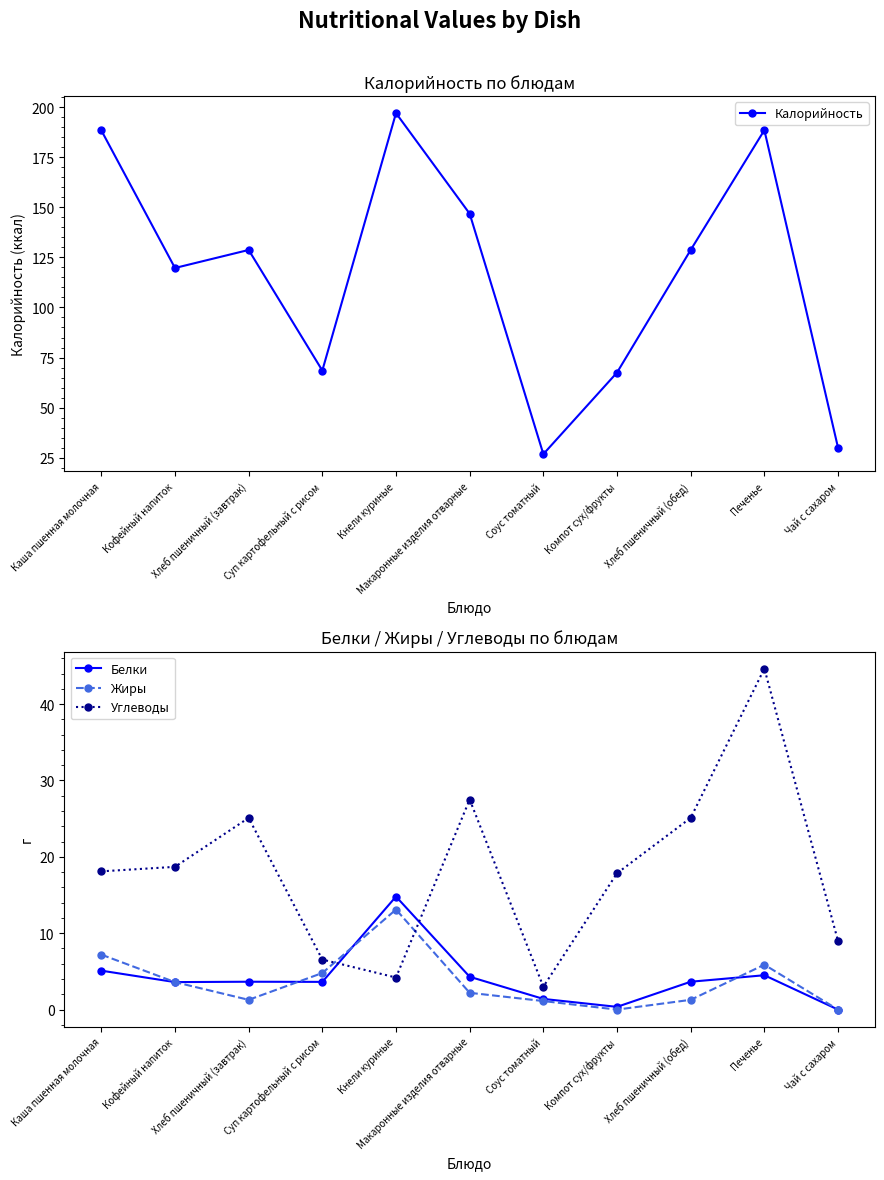

Rank the categories by Белки value from highest to lowest.

Кнели куриные, Каша пшенная молочная, Печенье, Макаронные изделия отварные, Хлеб пшеничный (завтрак), Хлеб пшеничный (обед), Суп картофельный с рисом, Кофейный напиток, Соус томатный, Компот сух/фрукты, Чай с сахаром